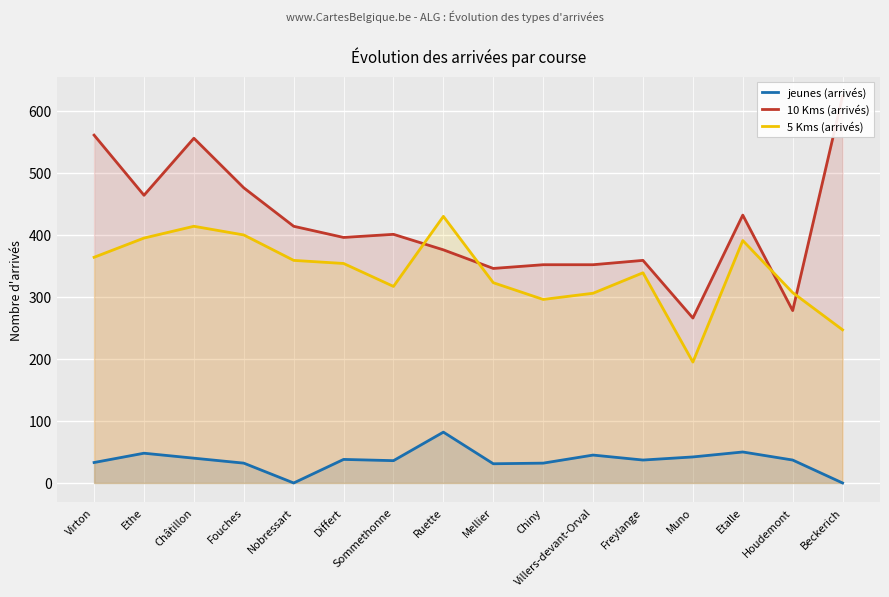

Rank the series by their average value, from lowest to highest.

jeunes (arrivés), 5 Kms (arrivés), 10 Kms (arrivés)